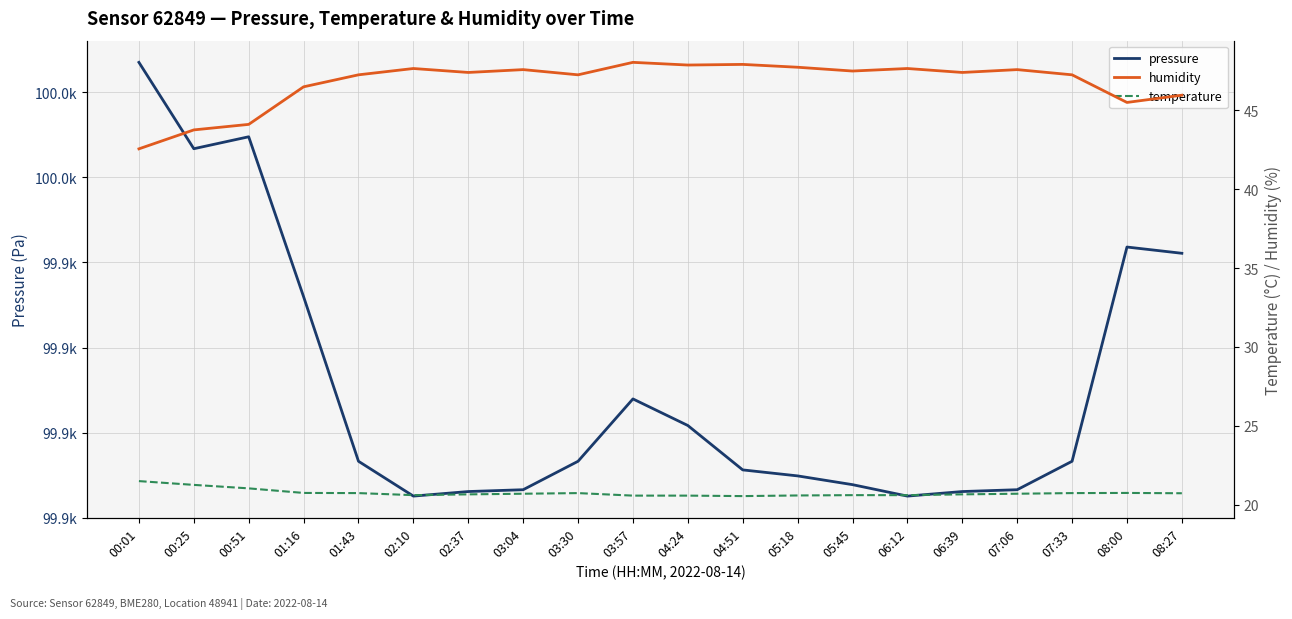

How many lines are shown in the chart?

3